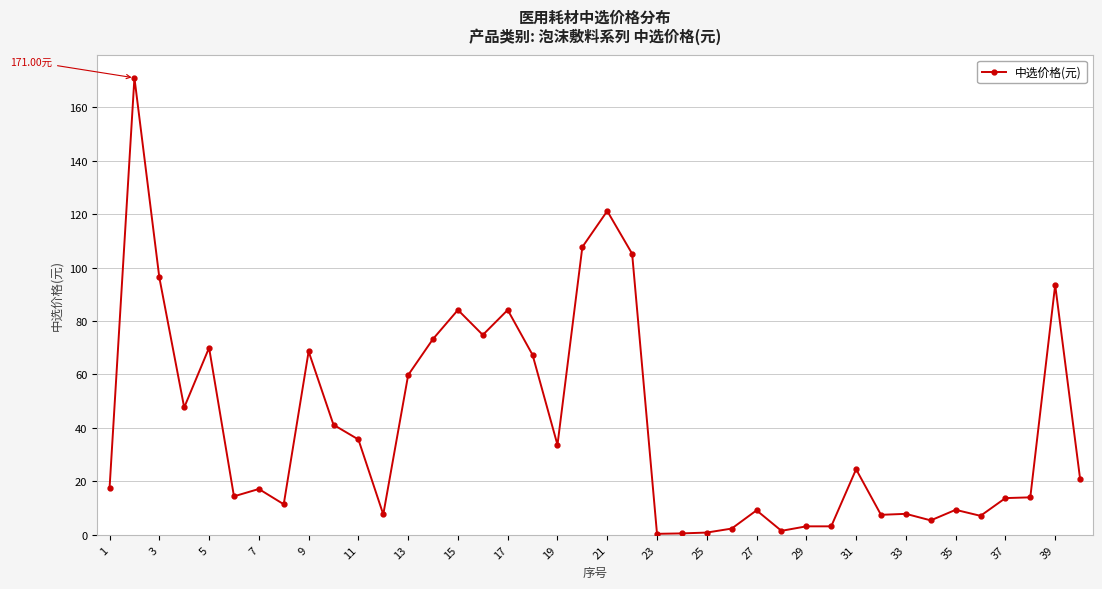

True or false: there are more than 0 points higher than both neighbors.

True